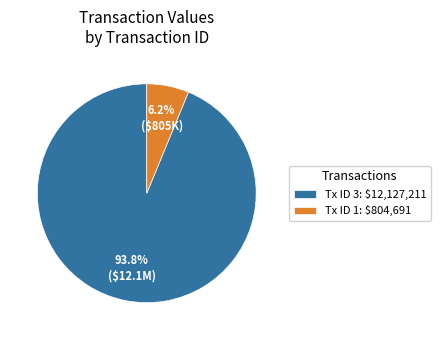

Which slice is the smallest?

Tx ID 1: $804,691